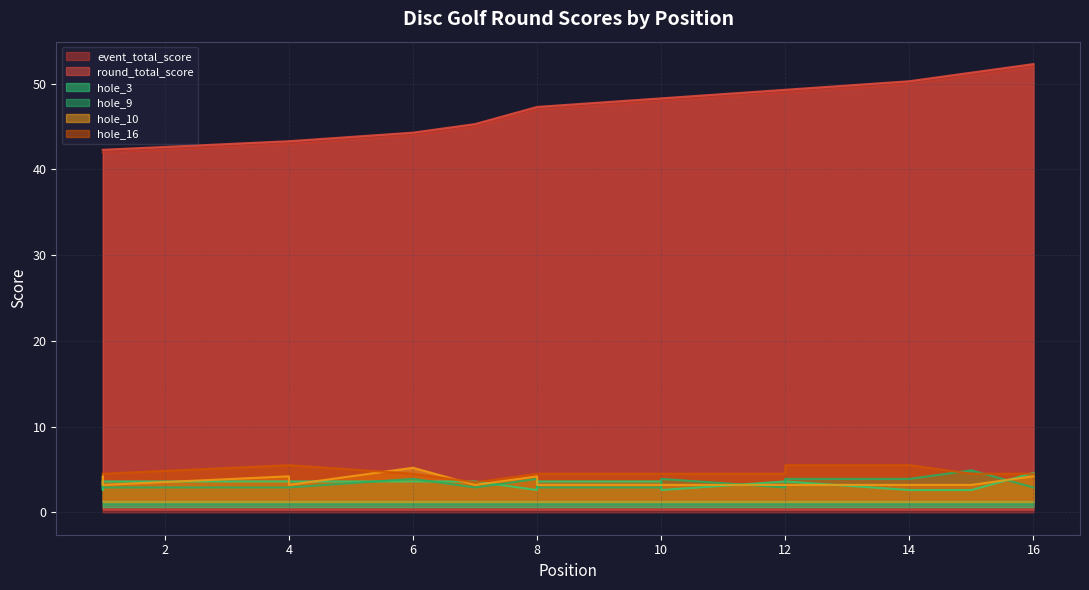

Is it true that hole_3 equals 2.0 at 1?

False